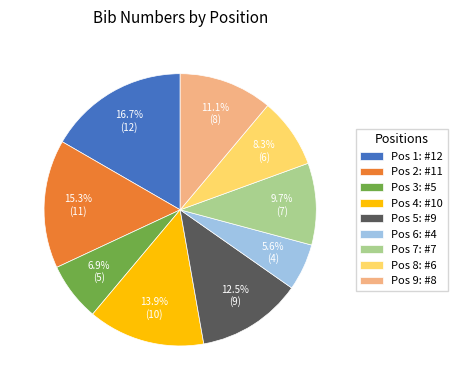

Between Pos 6: #4 and Pos 1: #12, which is larger?

Pos 1: #12